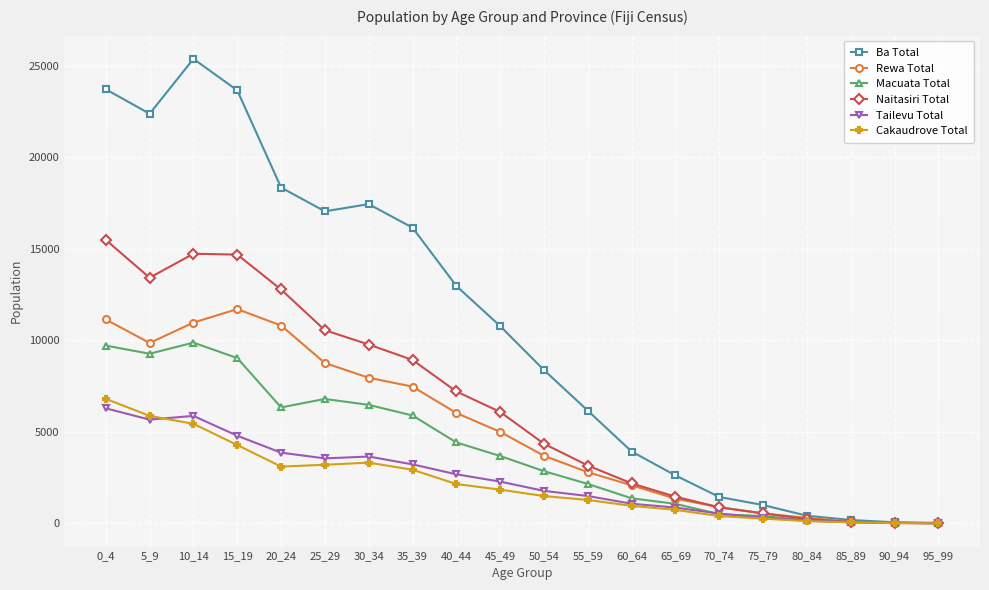

Between 30_34 and 40_44, which series saw the biggest shift?

Ba Total